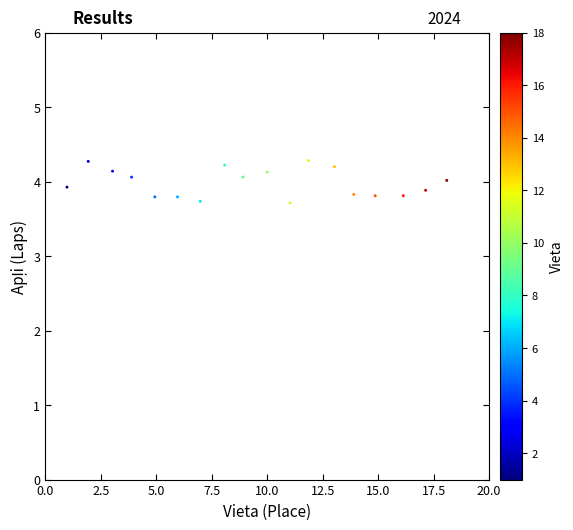

What is the range of Y values (max minus min)?

0.6